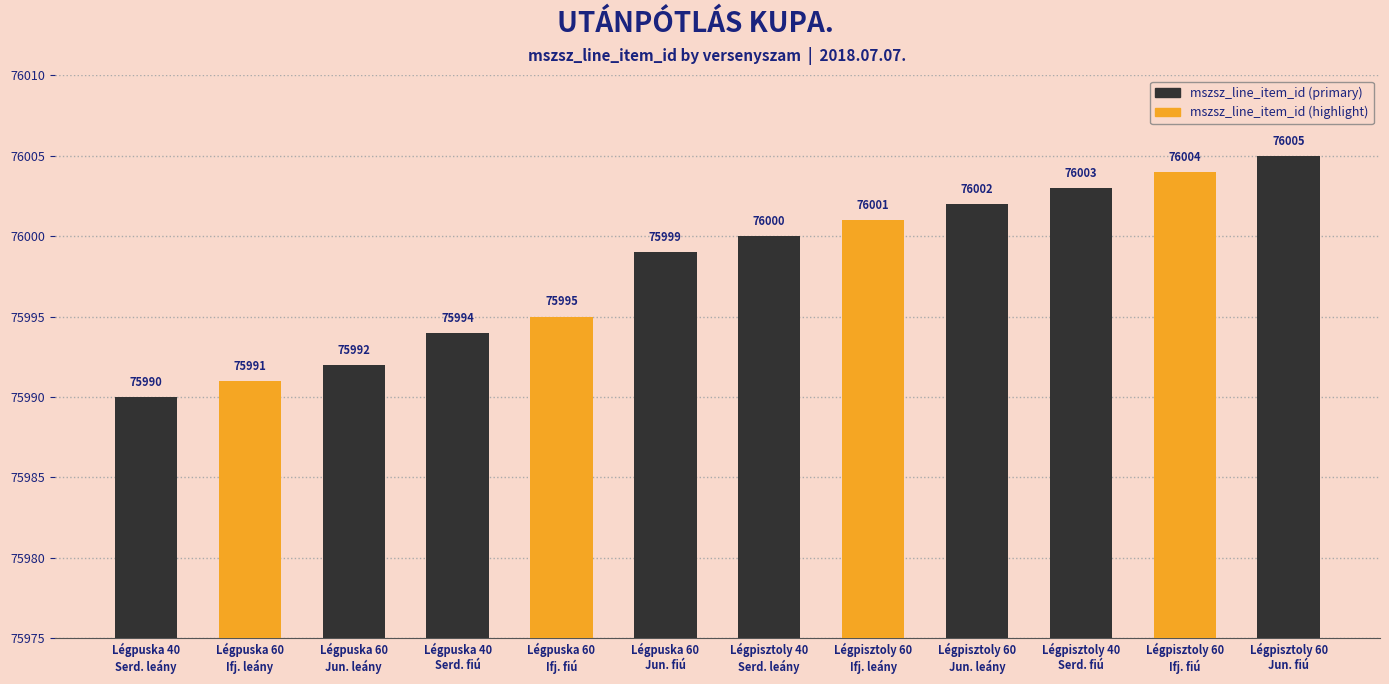

Approximately how many times larger is the value at Légpisztoly 60
Ifj. leány compared to Légpuska 40
Serd. leány?

1.0